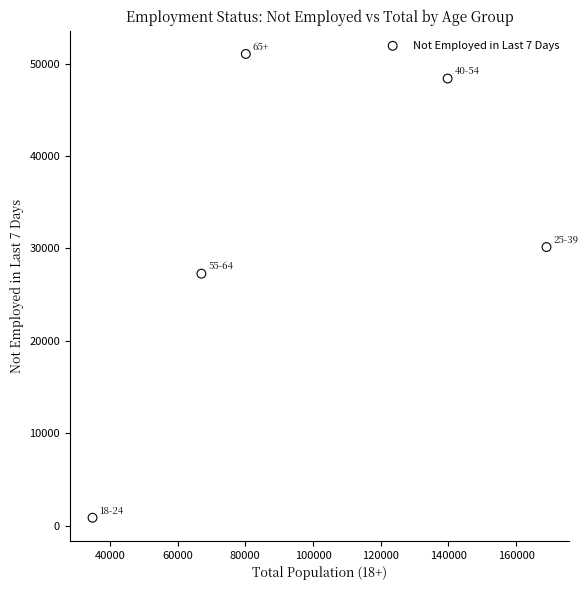

What is the range of X values (max minus min)?

134091